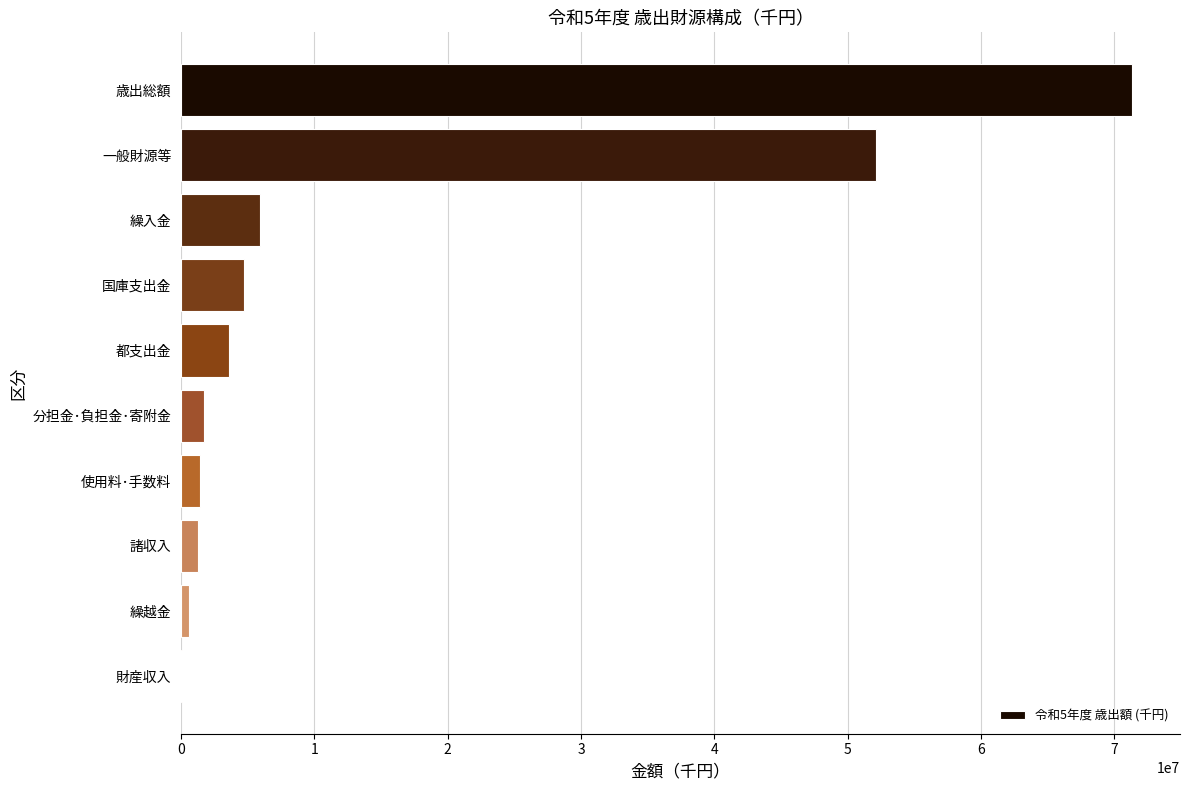

The value at 国庫支出金 is 4720494. True or false?

True